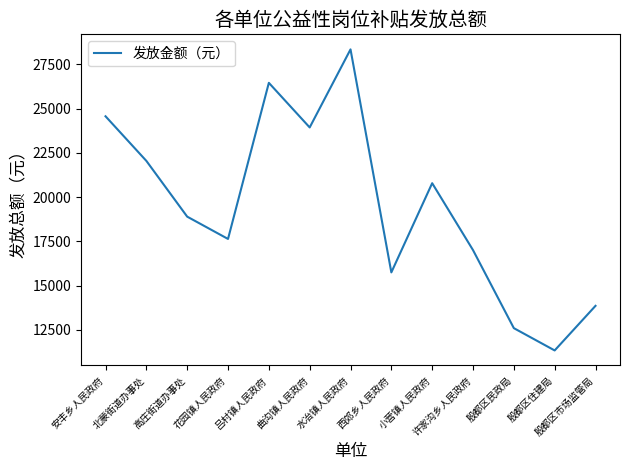

What is the average value?

19482